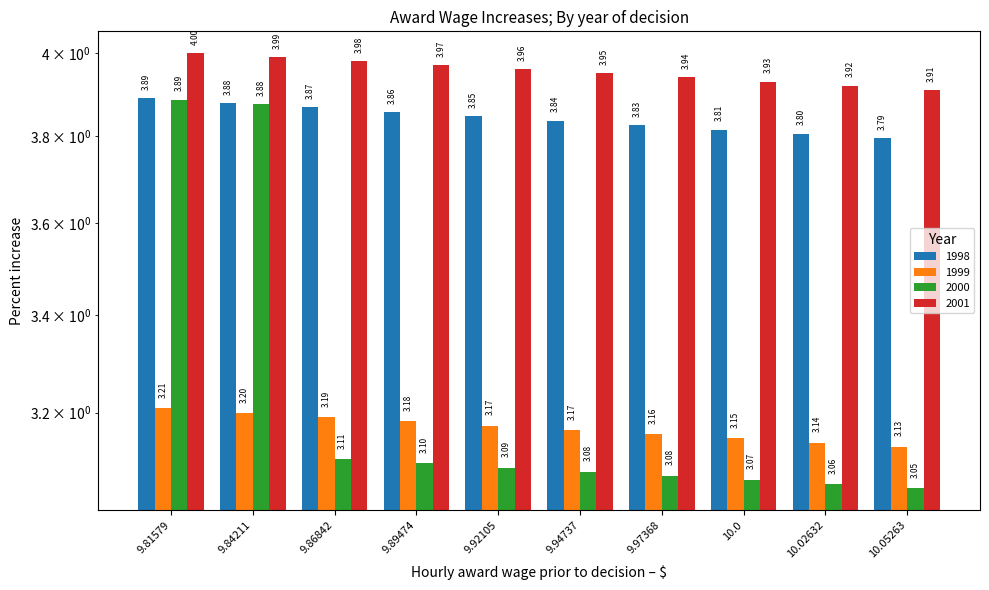

The 1999 series shows 1.1 at 10.05263. True or false?

False